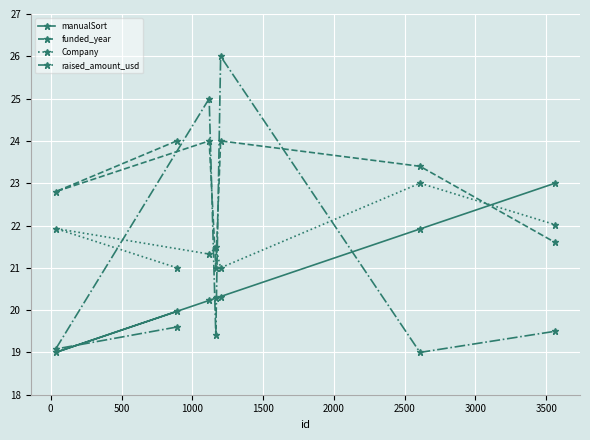

What is the difference between the second highest and second lowest values in the manualSort series?

1.9